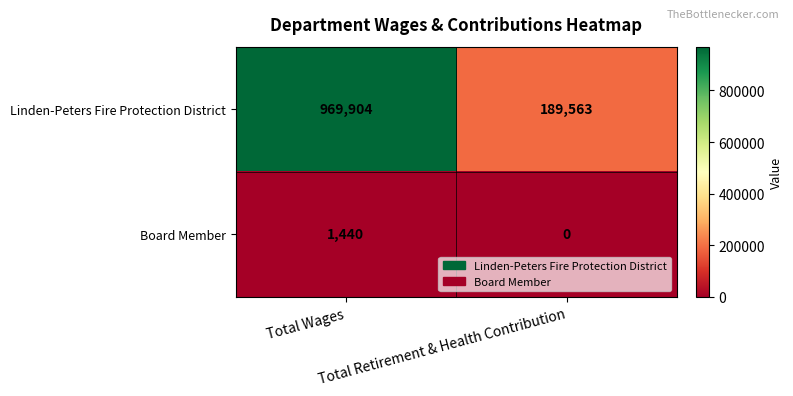

Which series has the widest spread of values?

Linden-Peters Fire Protection District